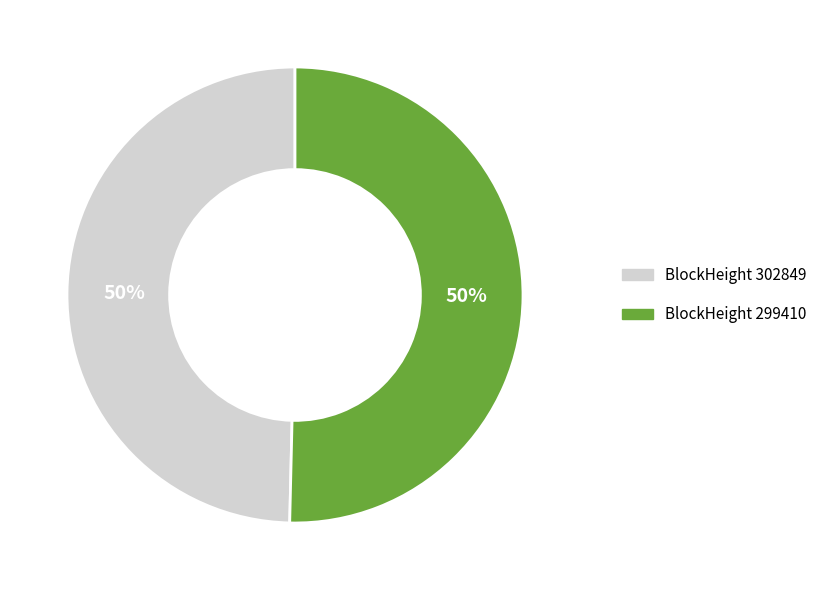

To the nearest percent, what is the average slice percentage?

50%